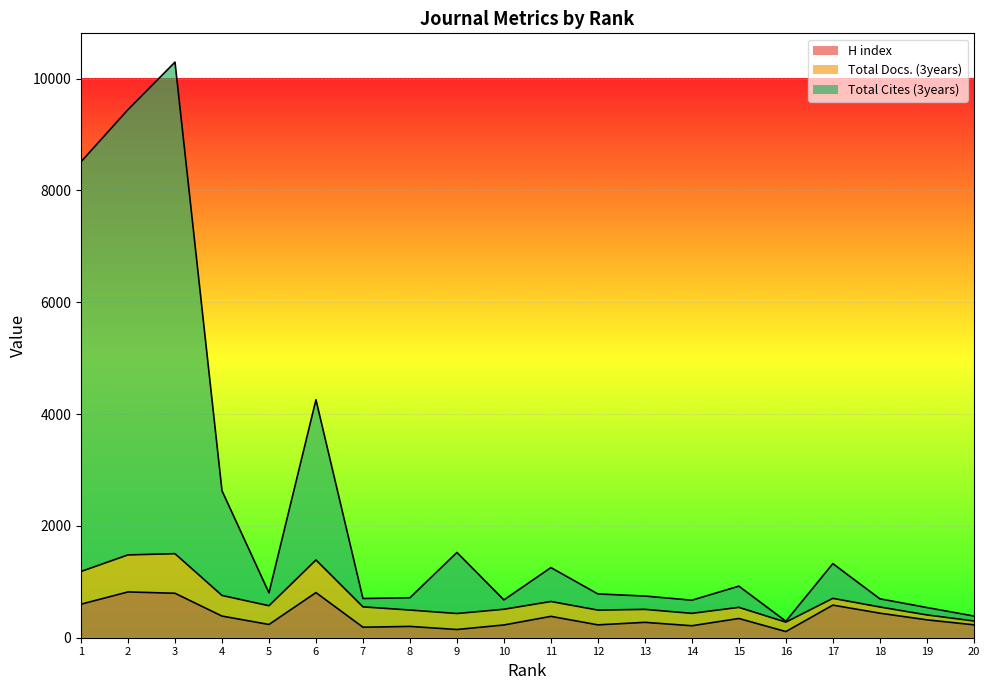

Does the chart display data point markers on the line(s)?

No